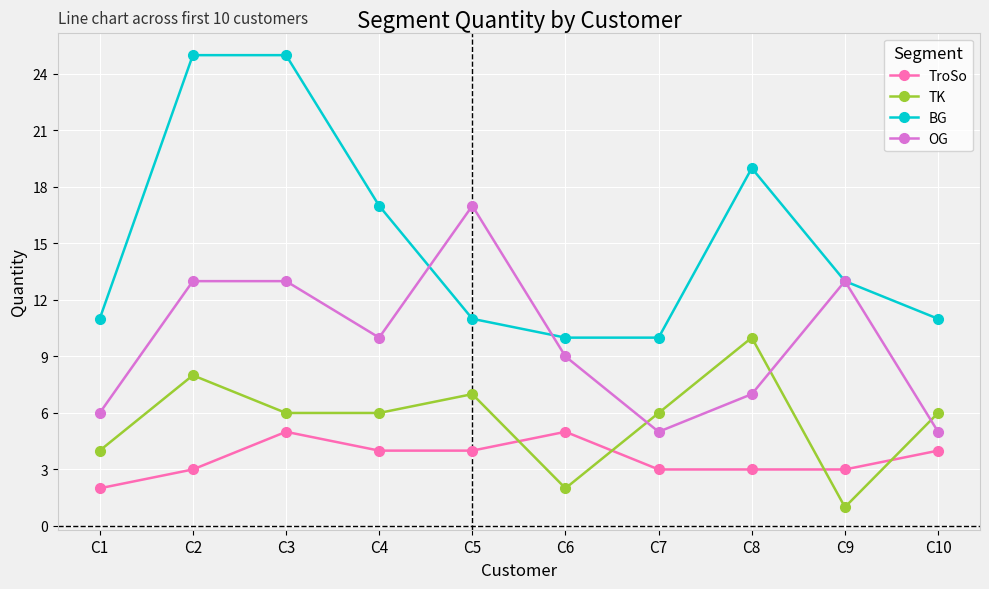

Is this an area chart (filled region under the line)?

No